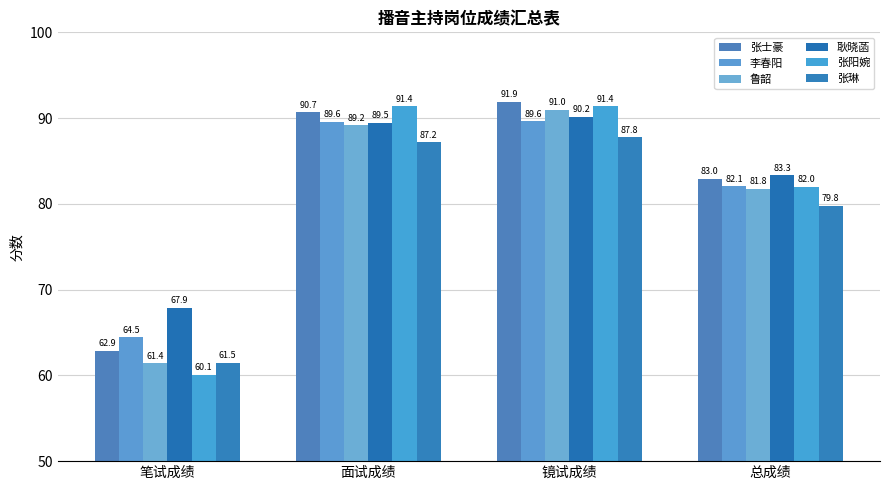

What is the label of the 4th bar from the left?

总成绩